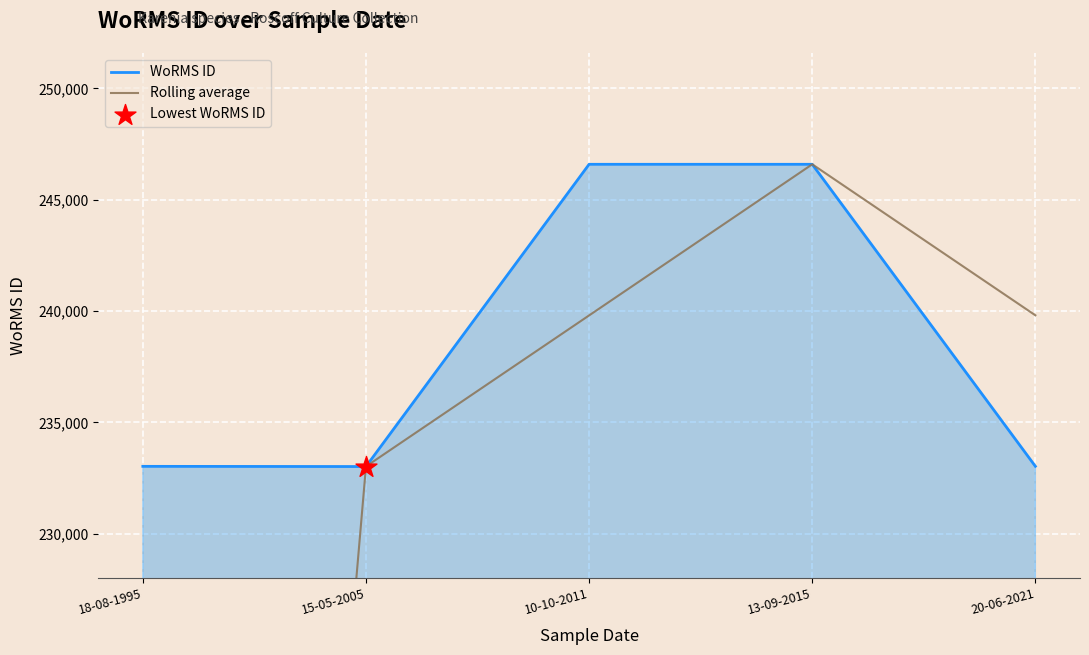

Is the value of WoRMS ID at 10-10-2011 greater than the value of Rolling average at 10-10-2011?

Yes